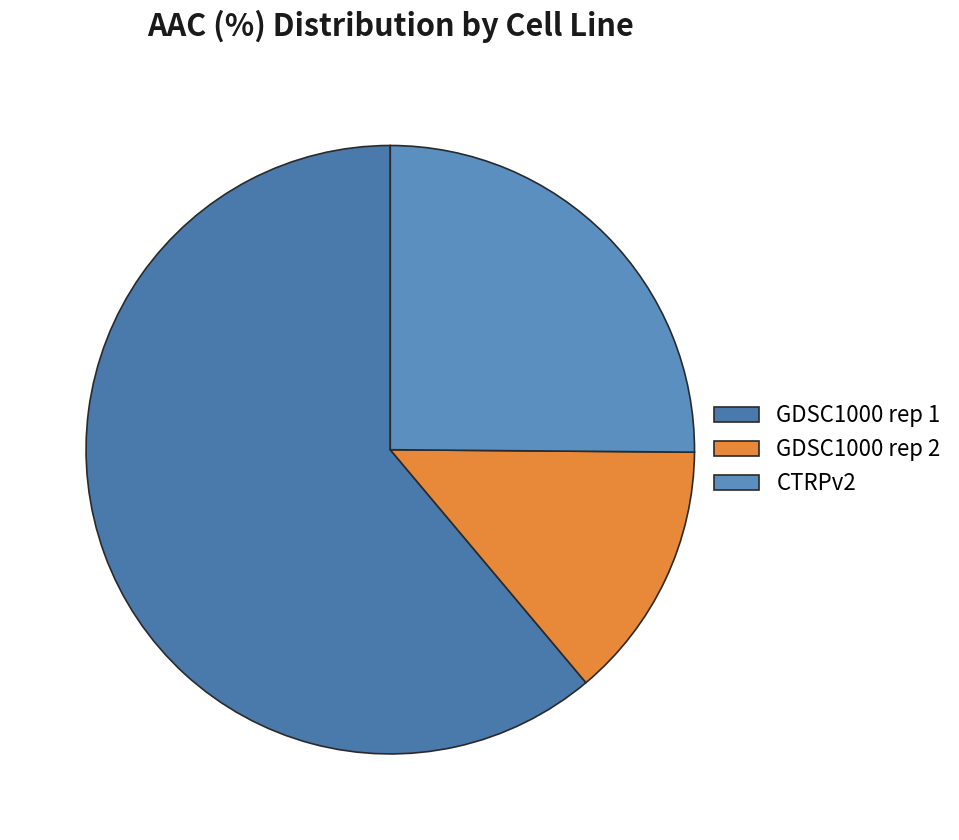

Does any single category account for the majority?

Yes